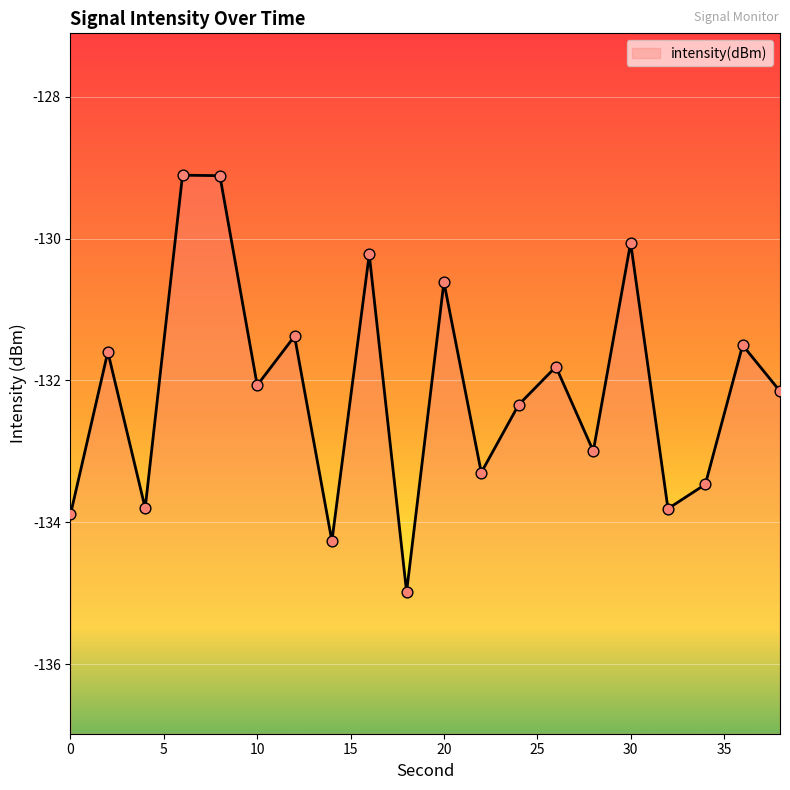

Between 14 and 20, which is larger?

20